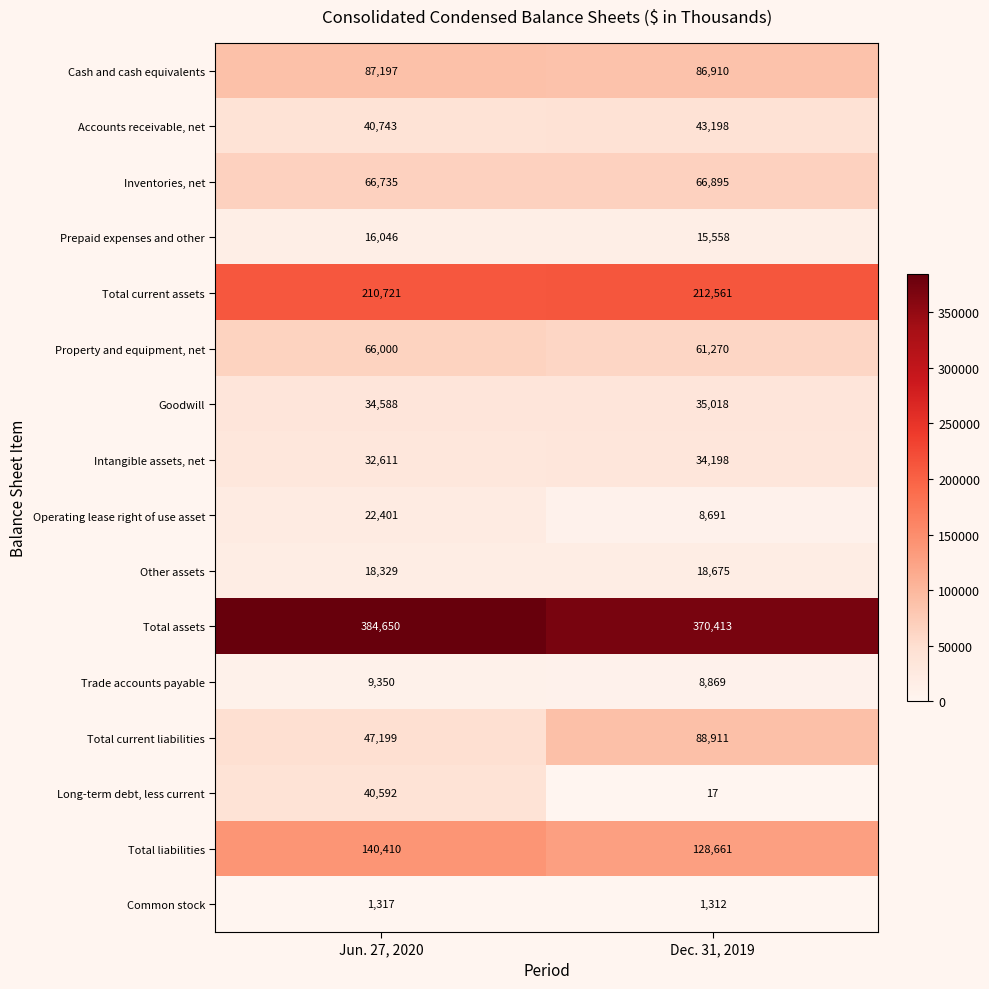

At which category is the sum across all series the highest?

Jun. 27, 2020